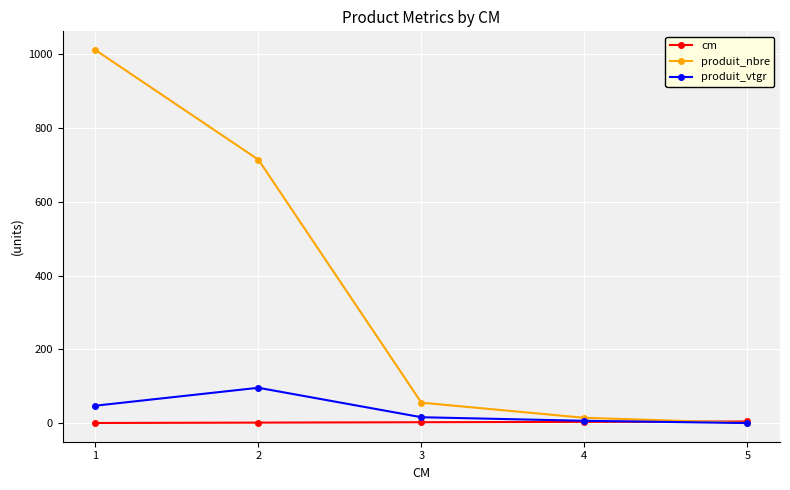

Which series has the largest total across all categories?

produit_nbre